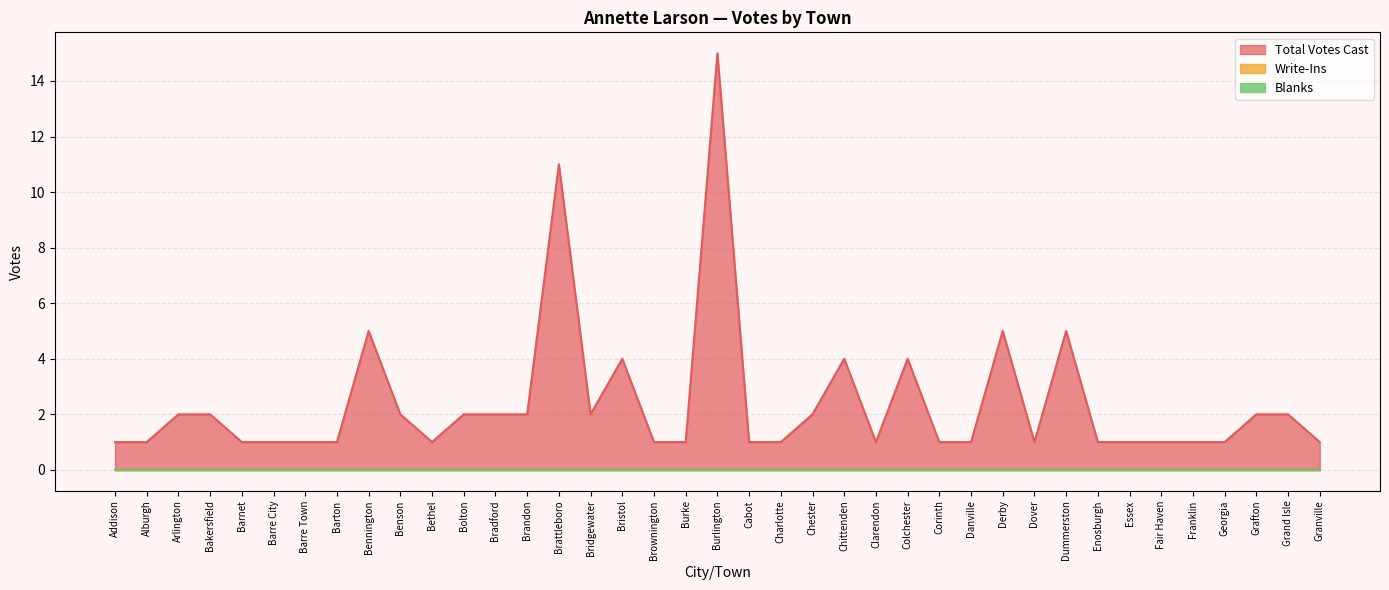

What is the sum of the Total Votes Cast values at Barnet and Addison?

2